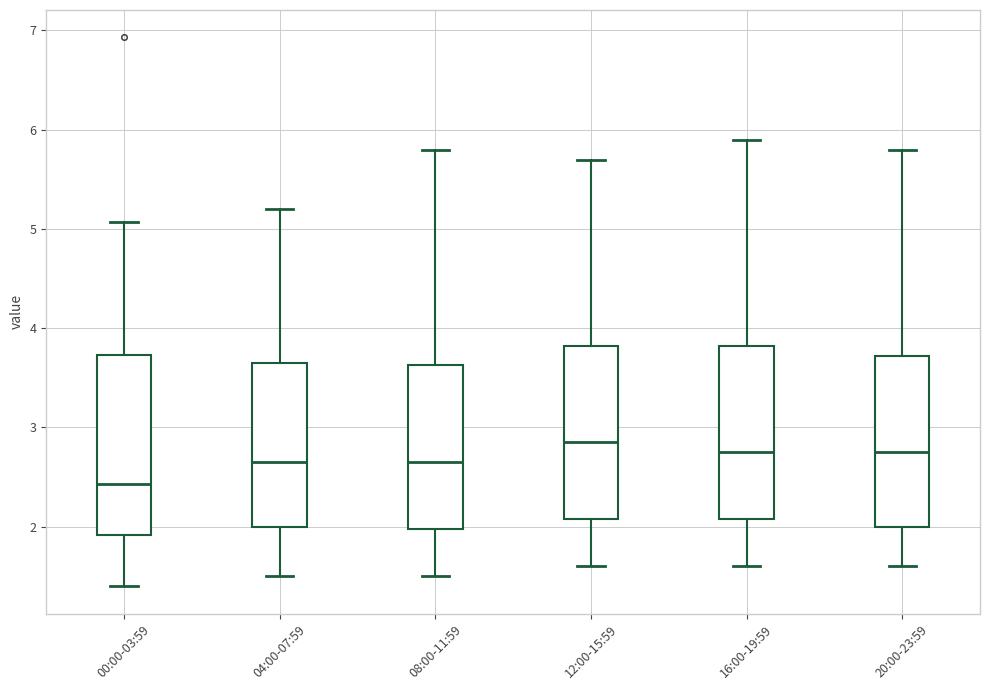

Reading left to right, read every box against the y-axis: the position of its median line, the range the box covers, and the ends of its whiskers. The values are not printed on the chart, so give them approximately, as read against the axis.

00:00-03:59: median 2.4, box 1.9 to 3.7, whiskers 1.4 to 5.1
04:00-07:59: median 2.7, box 2.0 to 3.7, whiskers 1.5 to 5.2
08:00-11:59: median 2.7, box 2.0 to 3.6, whiskers 1.5 to 5.8
12:00-15:59: median 2.9, box 2.1 to 3.8, whiskers 1.6 to 5.7
16:00-19:59: median 2.8, box 2.1 to 3.8, whiskers 1.6 to 5.9
20:00-23:59: median 2.8, box 2.0 to 3.7, whiskers 1.6 to 5.8